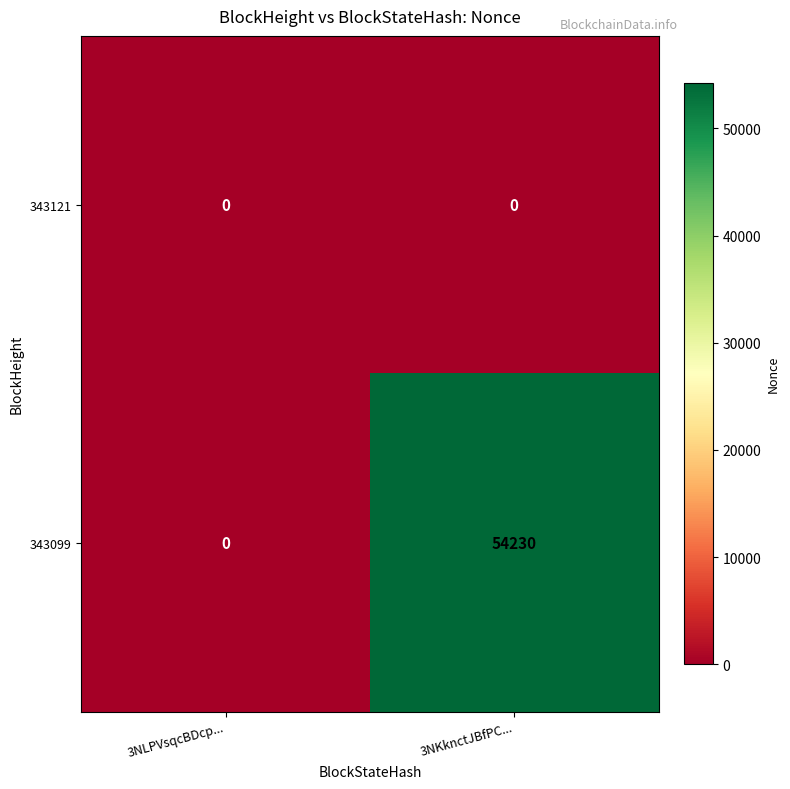

Which series has the largest total across all categories?

343099